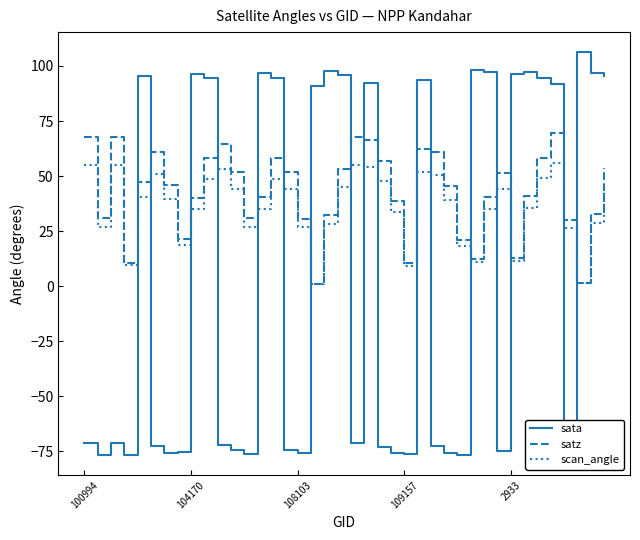

What are all the series names shown in the legend?

sata, satz, scan_angle